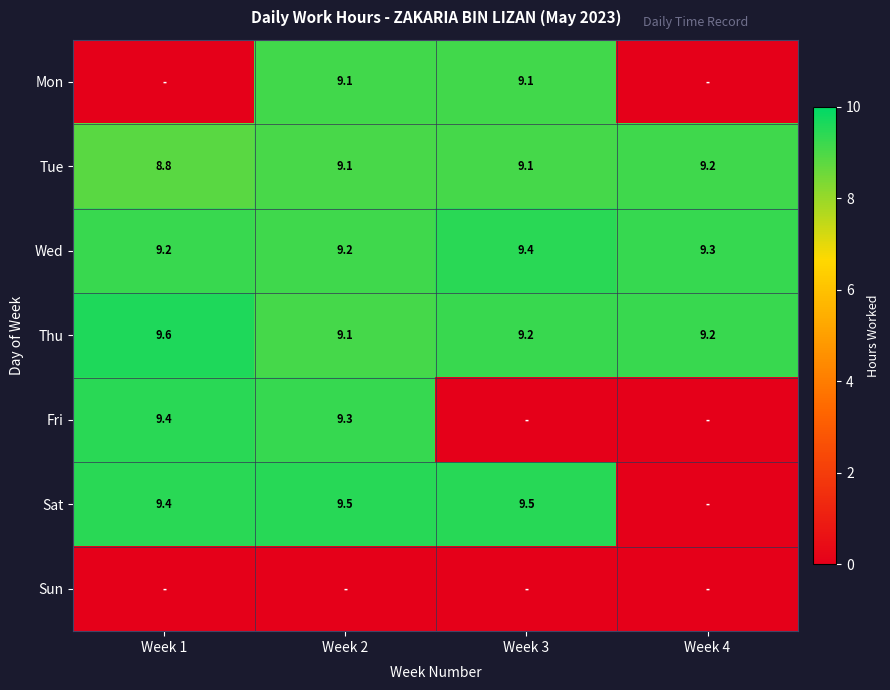

What is the sum of the Wed values at Week 3 and Week 1?

18.6